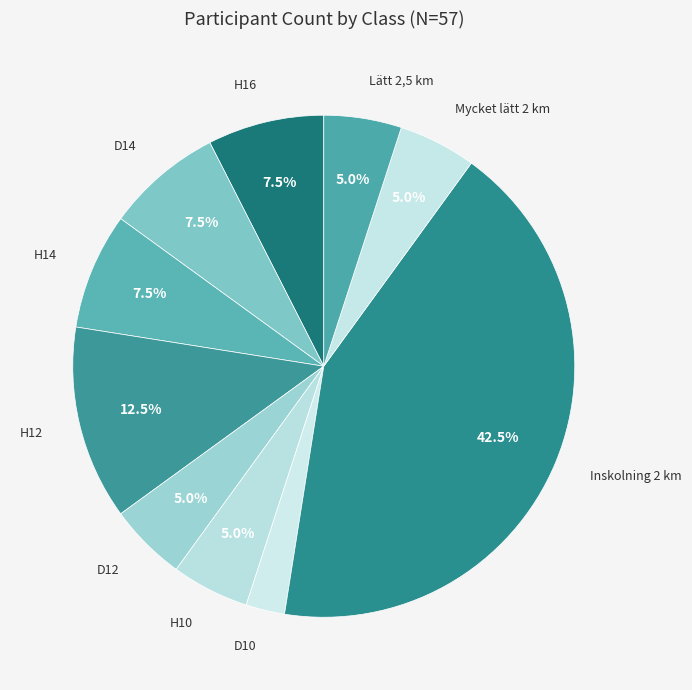

What is the largest slice in the pie chart?

Inskolning 2 km